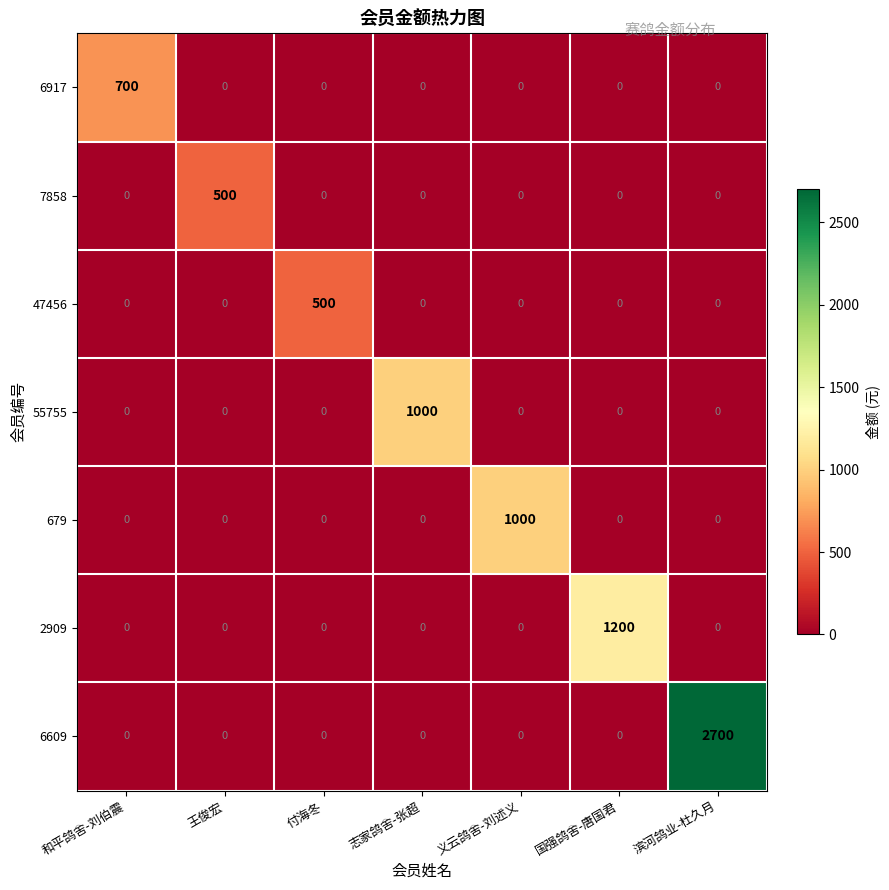

At which category is the sum across all series the highest?

滨河鸽业-杜久月